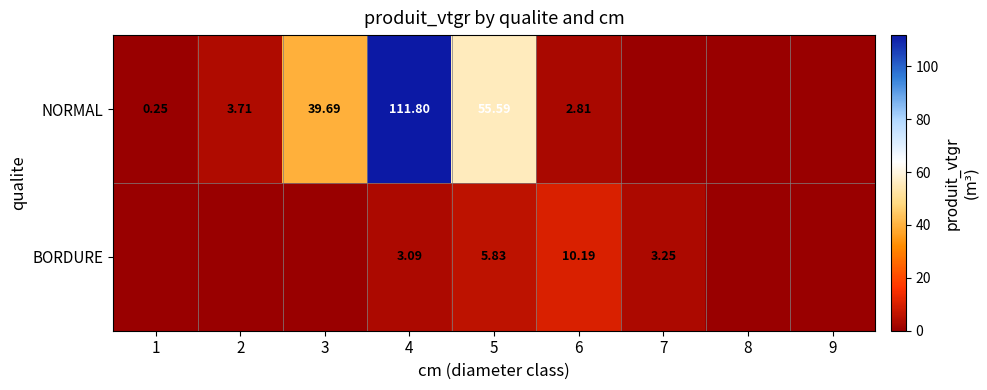

List the series in order of their overall mean, highest first.

NORMAL, BORDURE